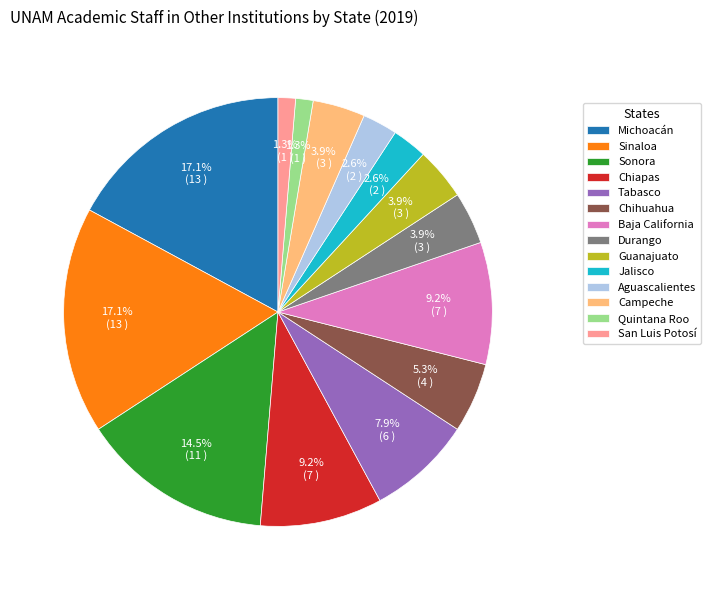

Is there any slice that represents more than half of the pie?

No